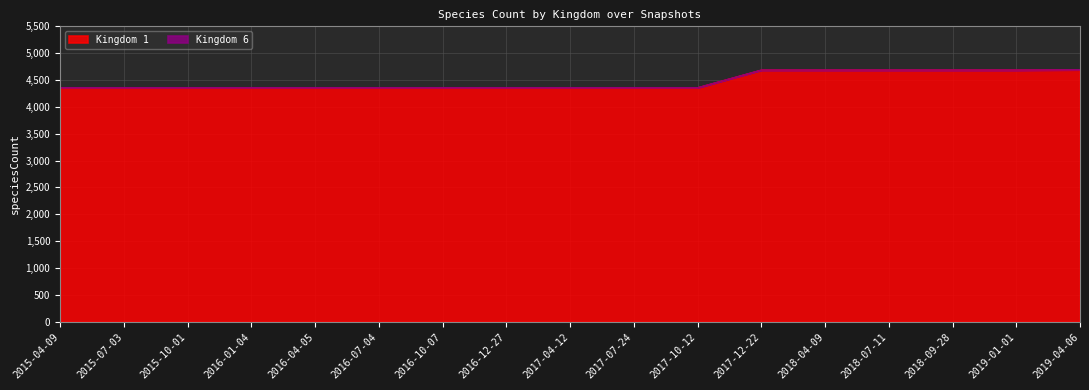

Which category has the lowest value across all series?

2015-04-09